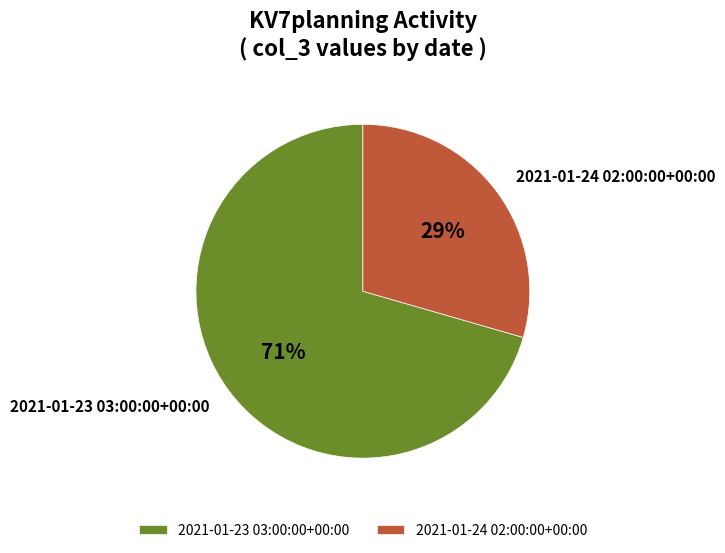

How many slices are in this pie chart?

2